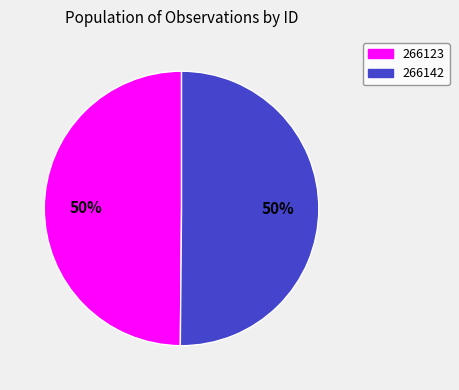

How many slices are in this pie chart?

2